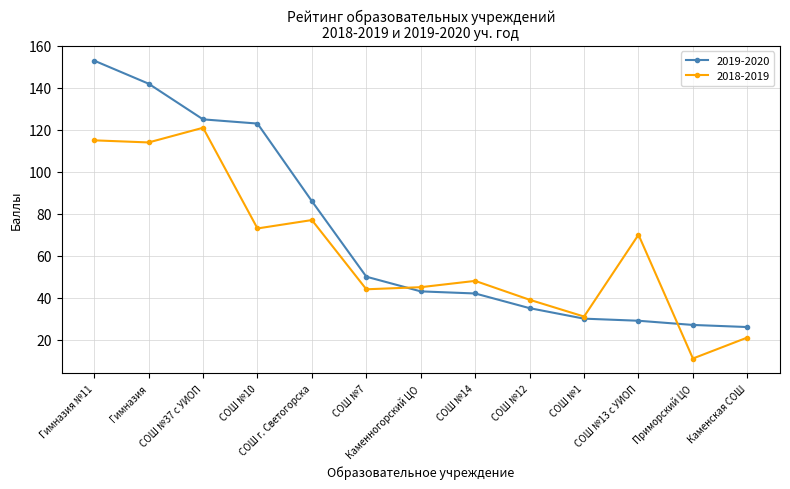

At which label does 2019-2020 first exceed 43?

Гимназия №11